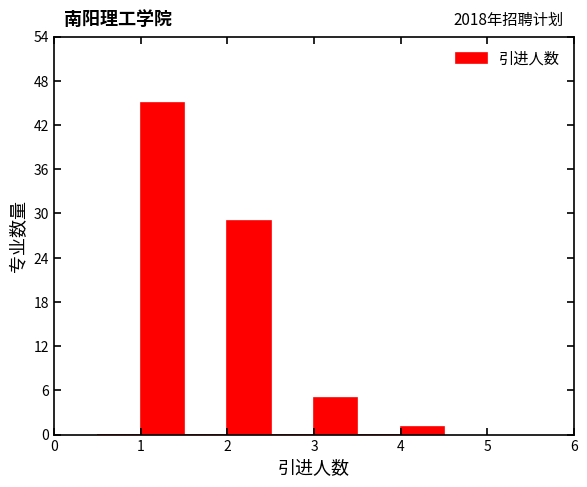

Over which range of the x-axis is the bar tallest?

1.0 to 1.5